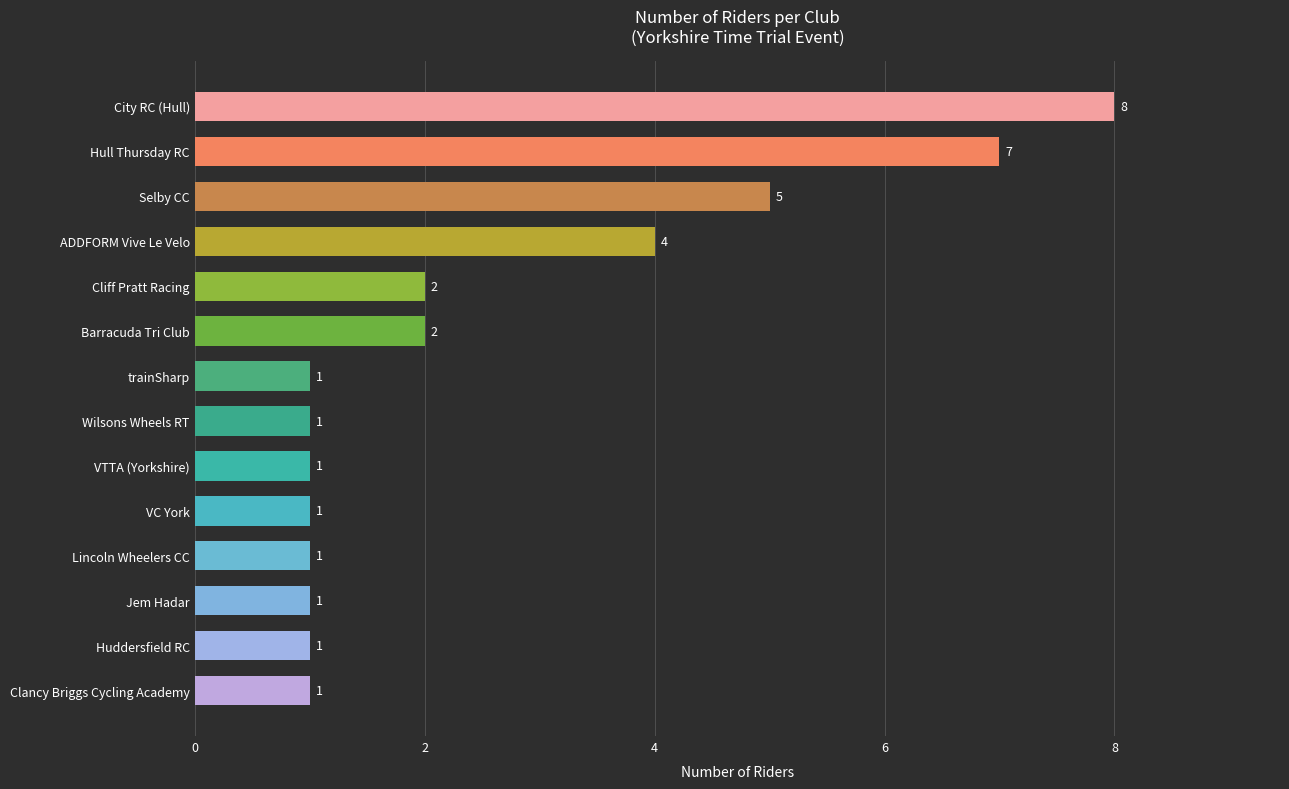

Is it true that the value at Barracuda Tri Club is 2?

True